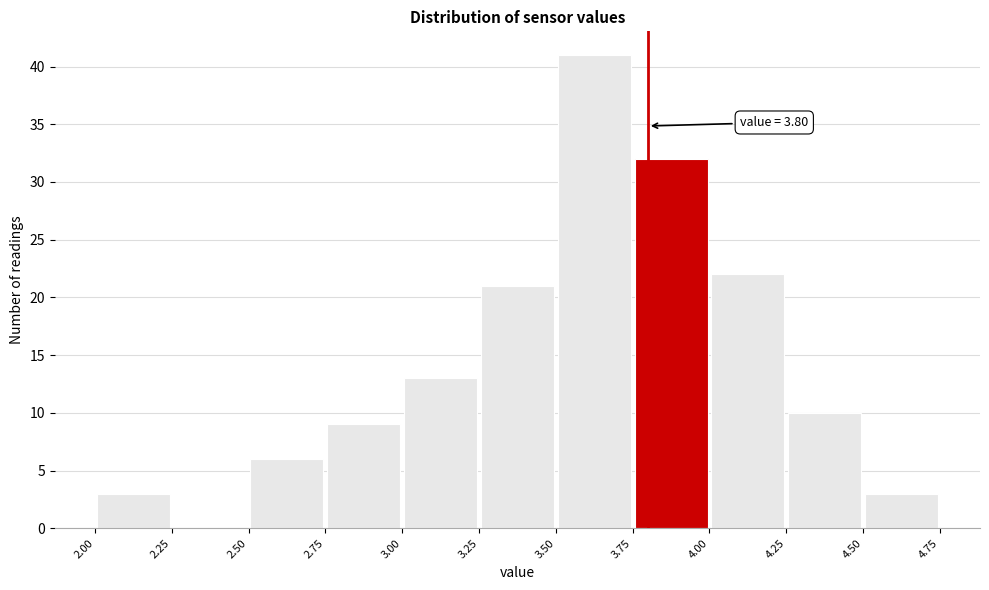

Over which range of the x-axis is the bar tallest?

3.50 to 3.75